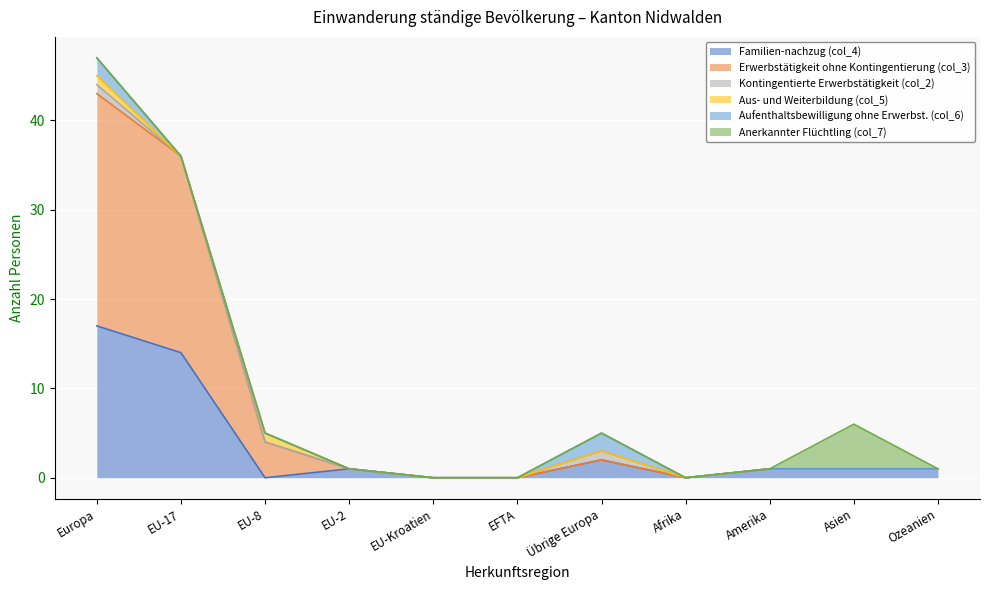

What position from the right is Europa?

11